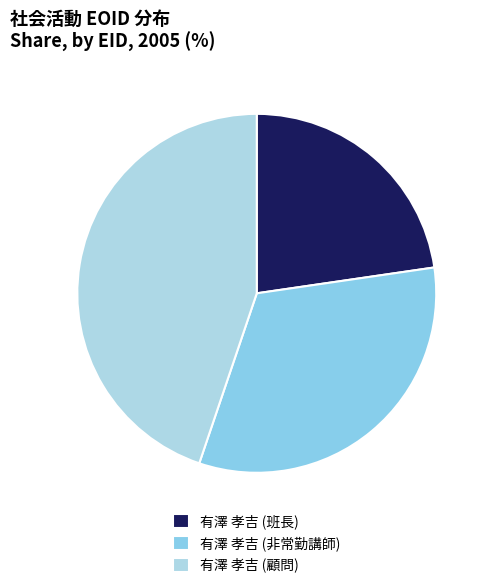

Count the number of slices in the pie.

3